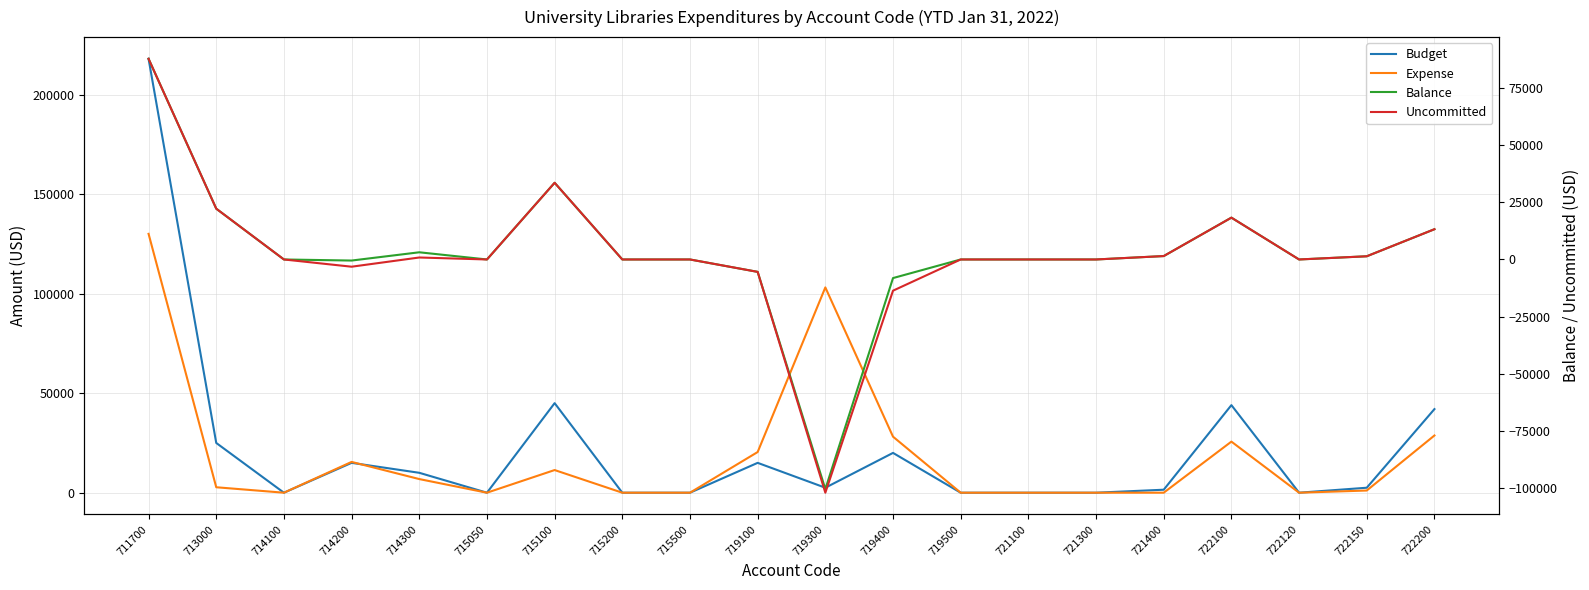

How many distinct data groups are displayed?

4